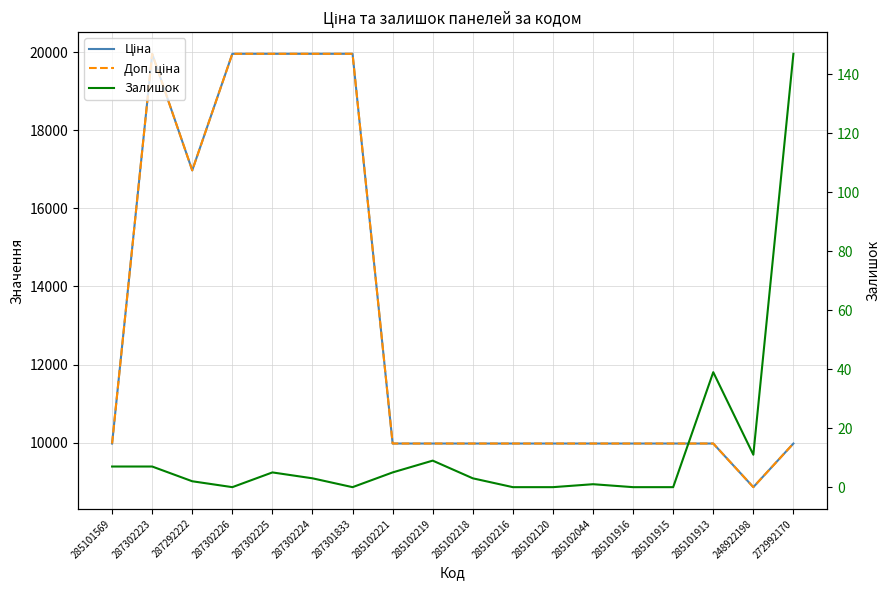

How many lines are shown in the chart?

3